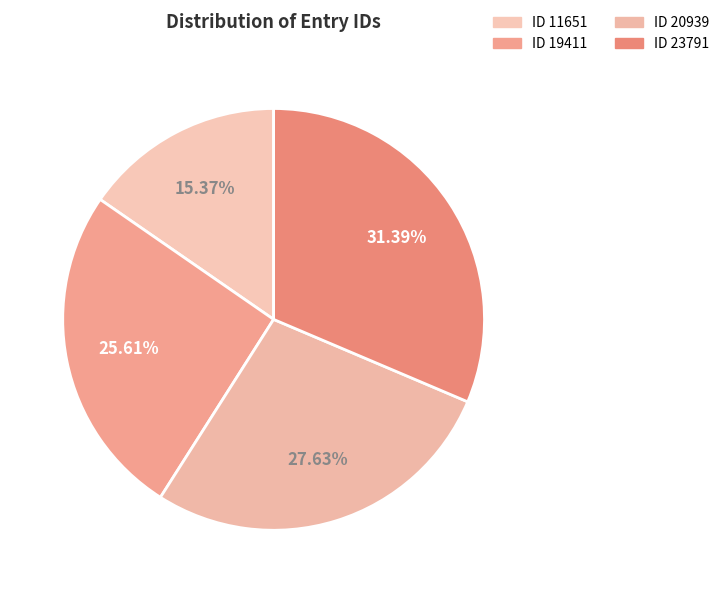

What percentage is the ID 11651 slice, to the nearest percent?

15%